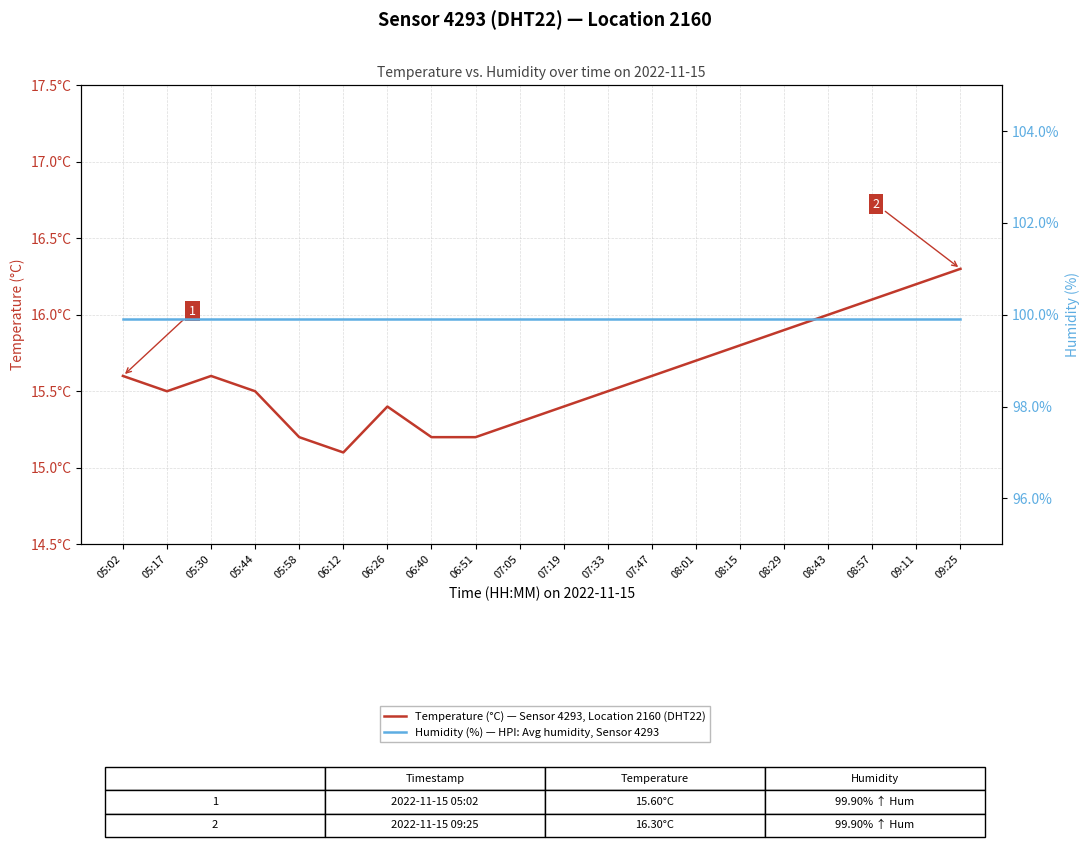

Which label corresponds to the largest value in the chart?

05:02